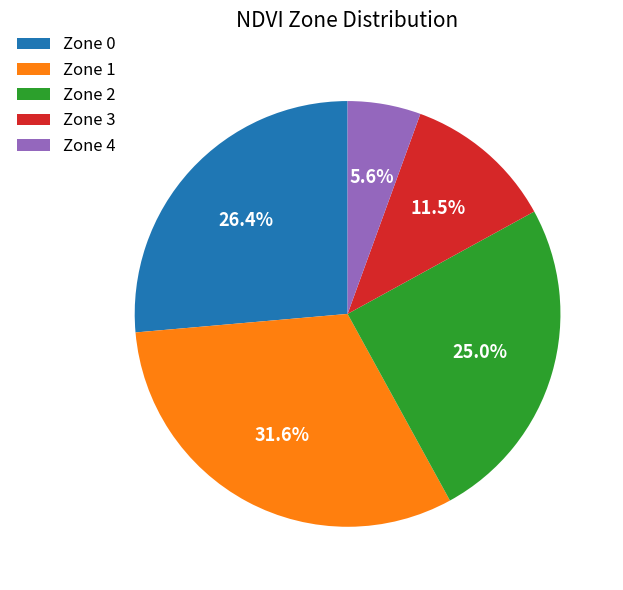

What is the largest slice in the pie chart?

Zone 1